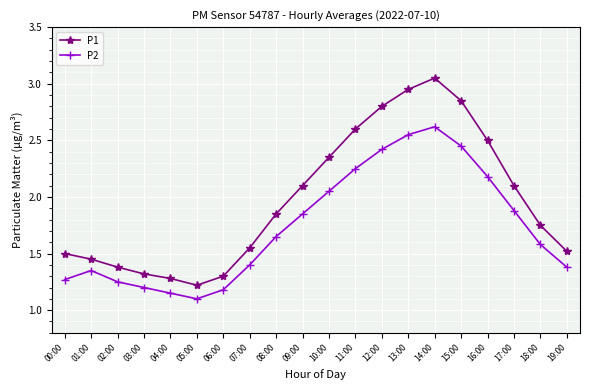

At how many categories does at least one series exceed 2?

9